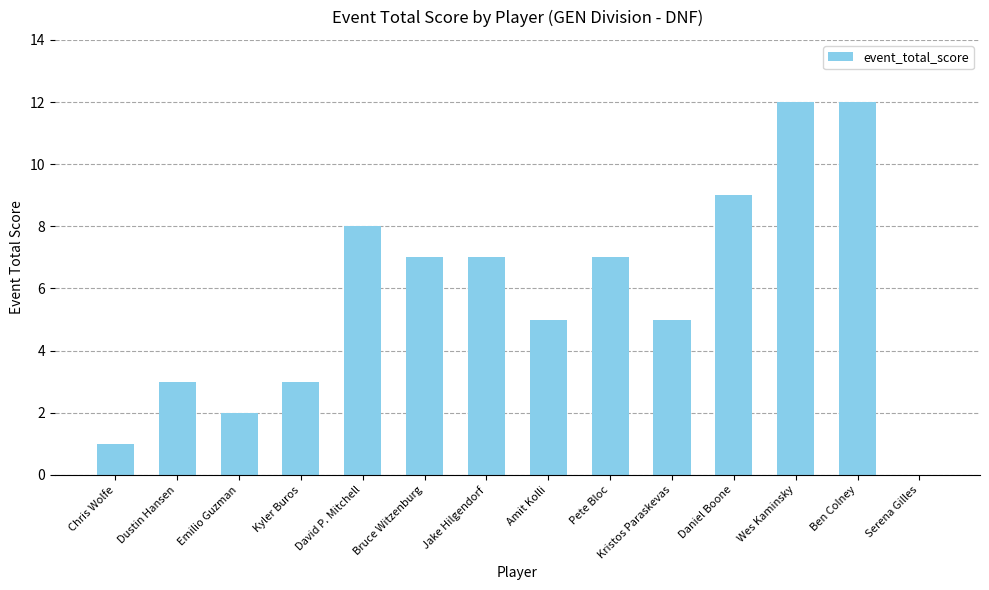

What is the change in value from David P. Mitchell to Ben Colney?

+4